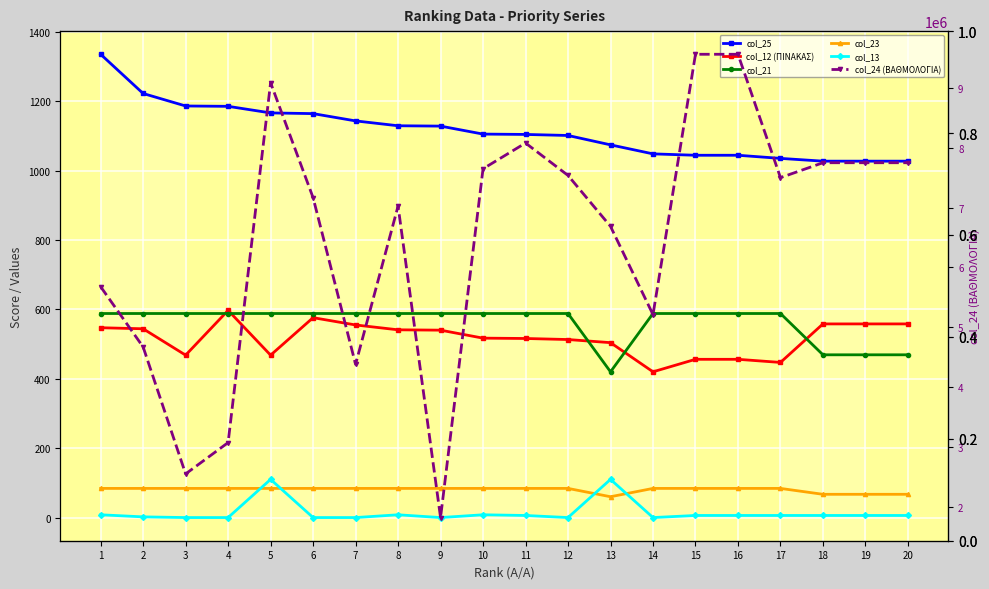

Where is col_24 (ΒΑΘΜΟΛΟΓΙΑ) nearest to the value 5689531?

1